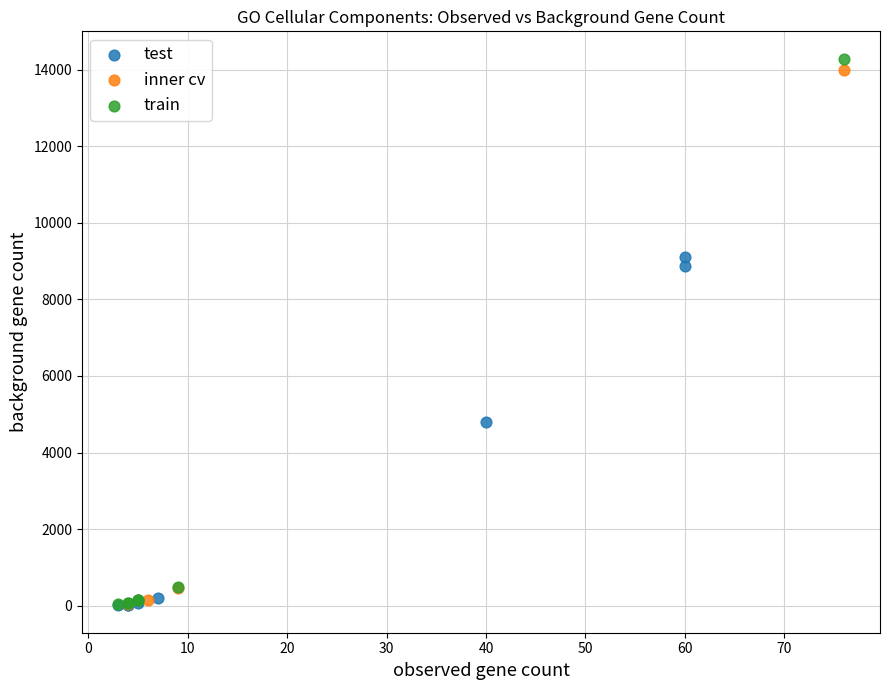

Which series has the widest spread of Y values?

train